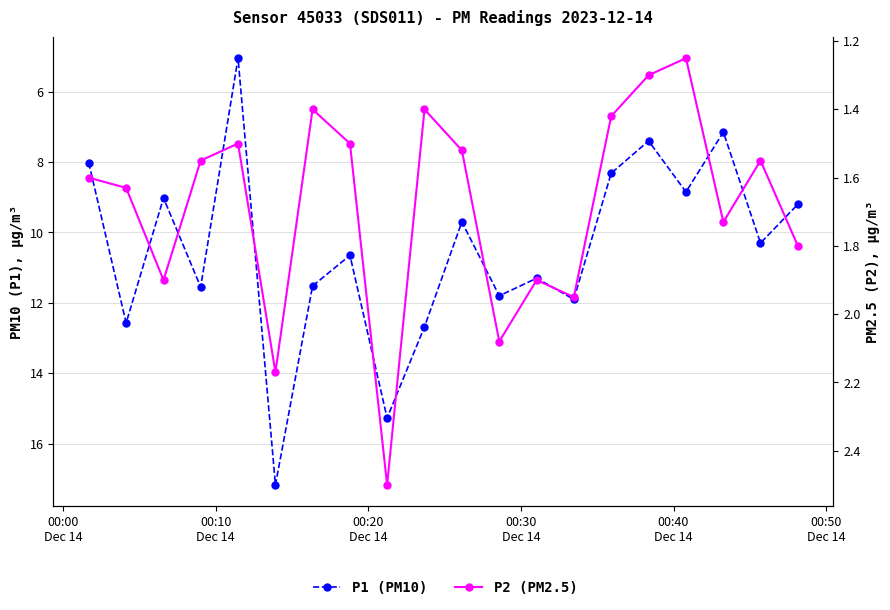

True or false: P1 (PM10) and P2 (PM2.5) intersect in this chart.

False